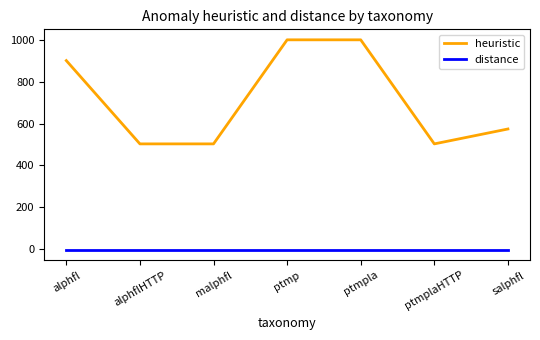

The value of heuristic at ptmplaHTTP is 132.5. True or false?

False